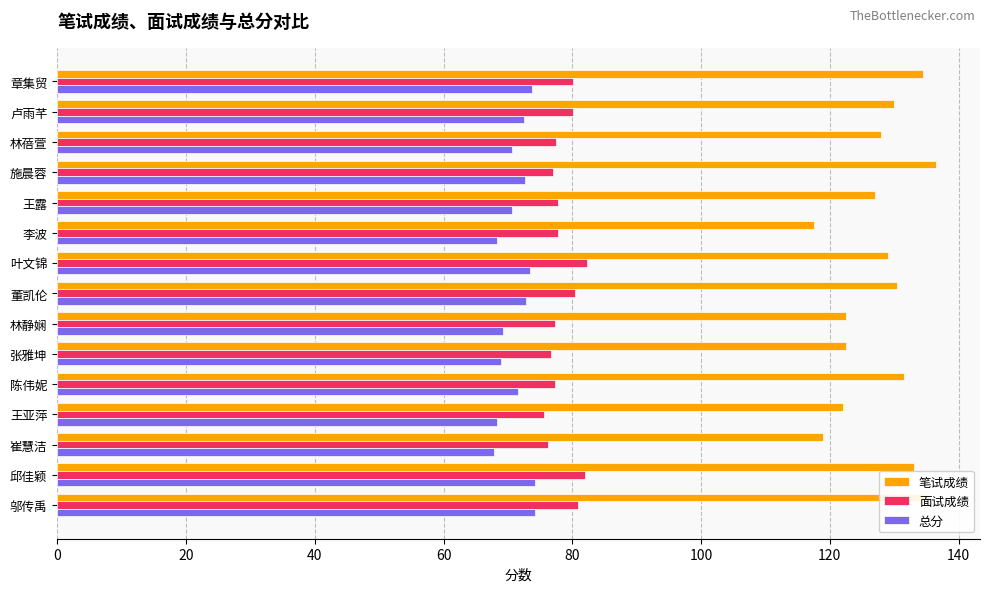

Rank the series at 林静娴 from highest to lowest value.

笔试成绩, 面试成绩, 总分